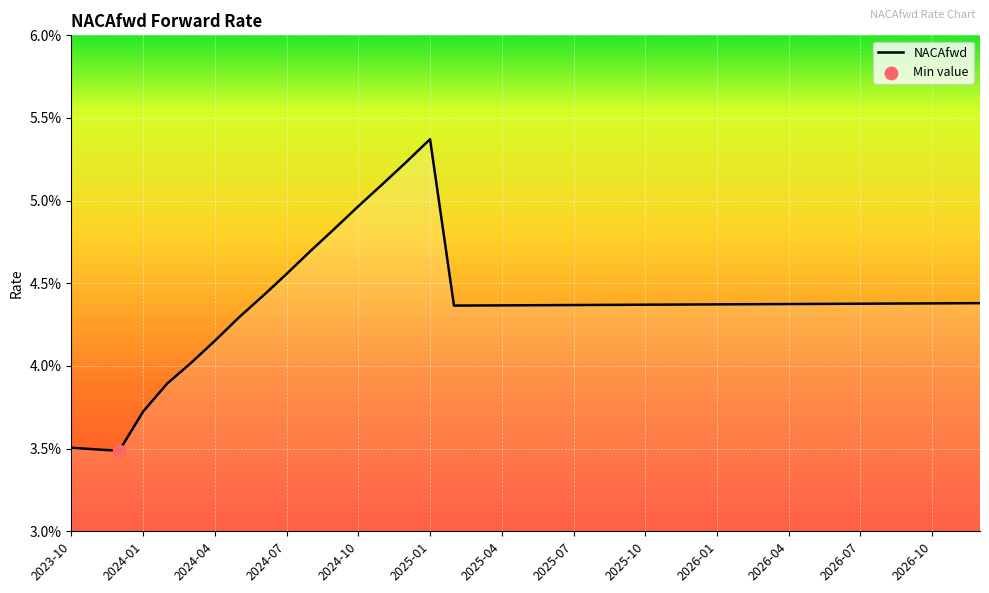

Does the chart have visible grid lines?

Yes